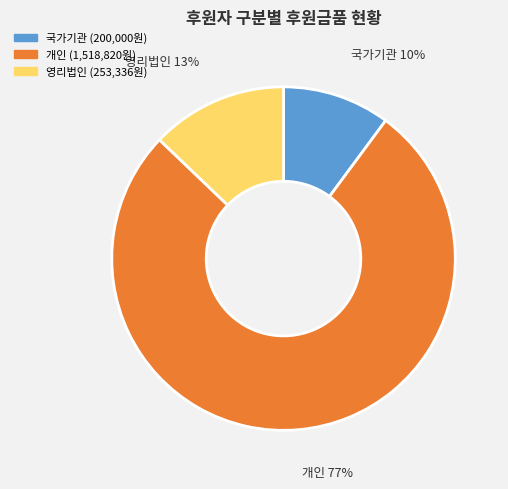

To the nearest percent, what is the difference between the largest and smallest slice percentages?

67%